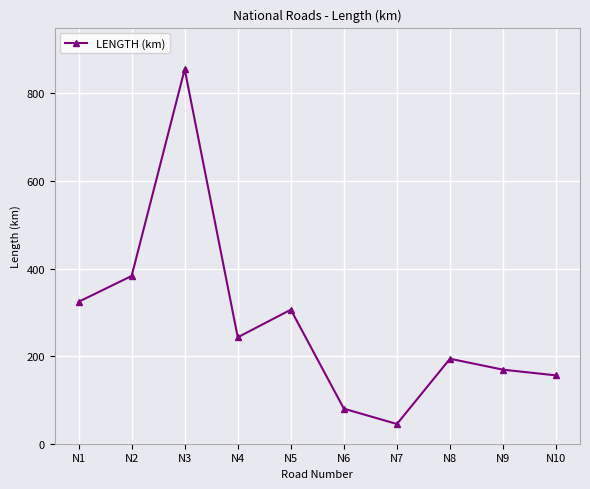

List the labels in order of value, smallest first.

N7, N6, N10, N9, N8, N4, N5, N1, N2, N3